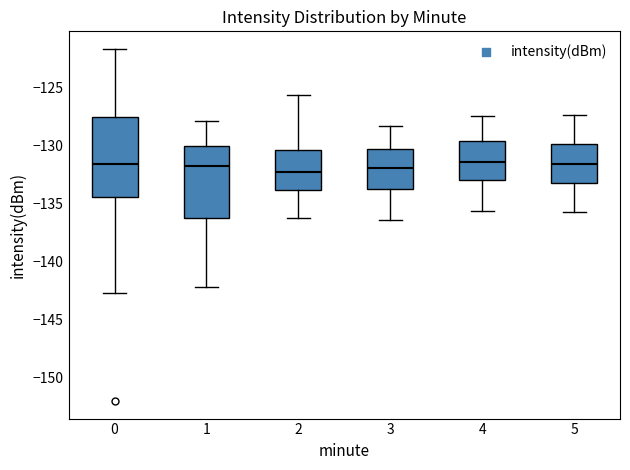

Which box is the tallest, from its lower edge to its upper edge?

0